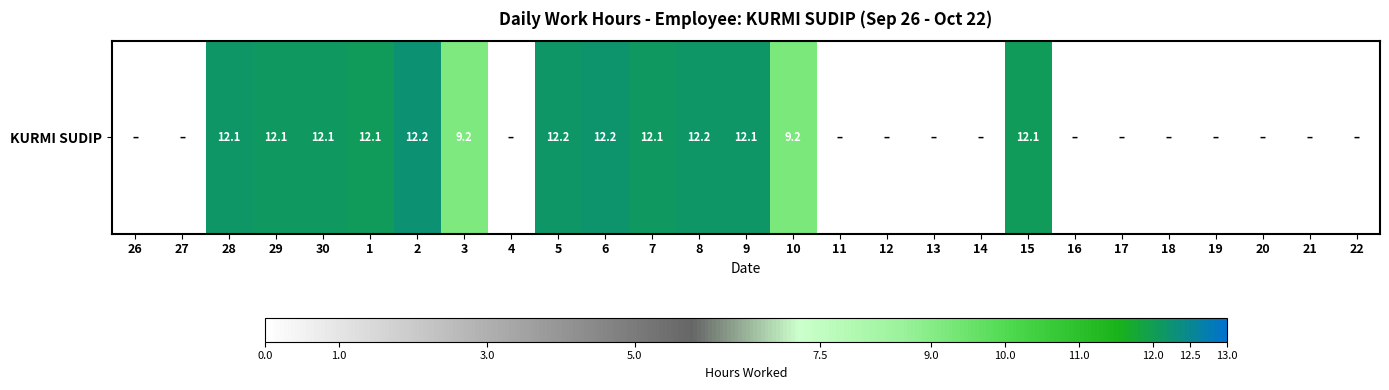

What is the greatest value displayed?

12.2